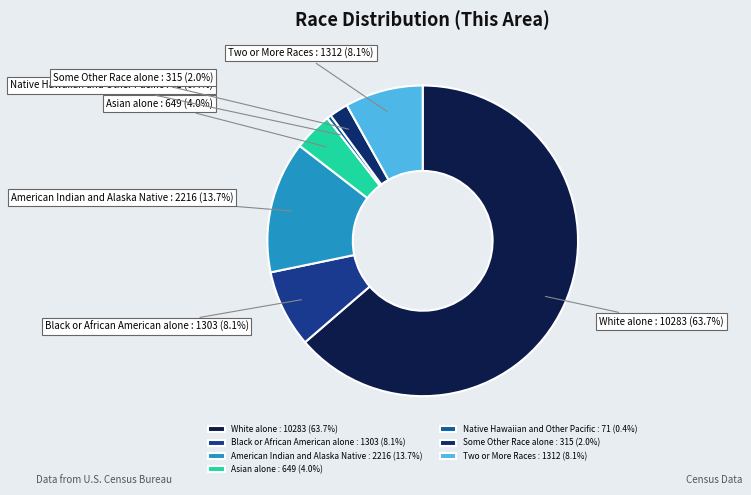

How many slices are in this pie chart?

7